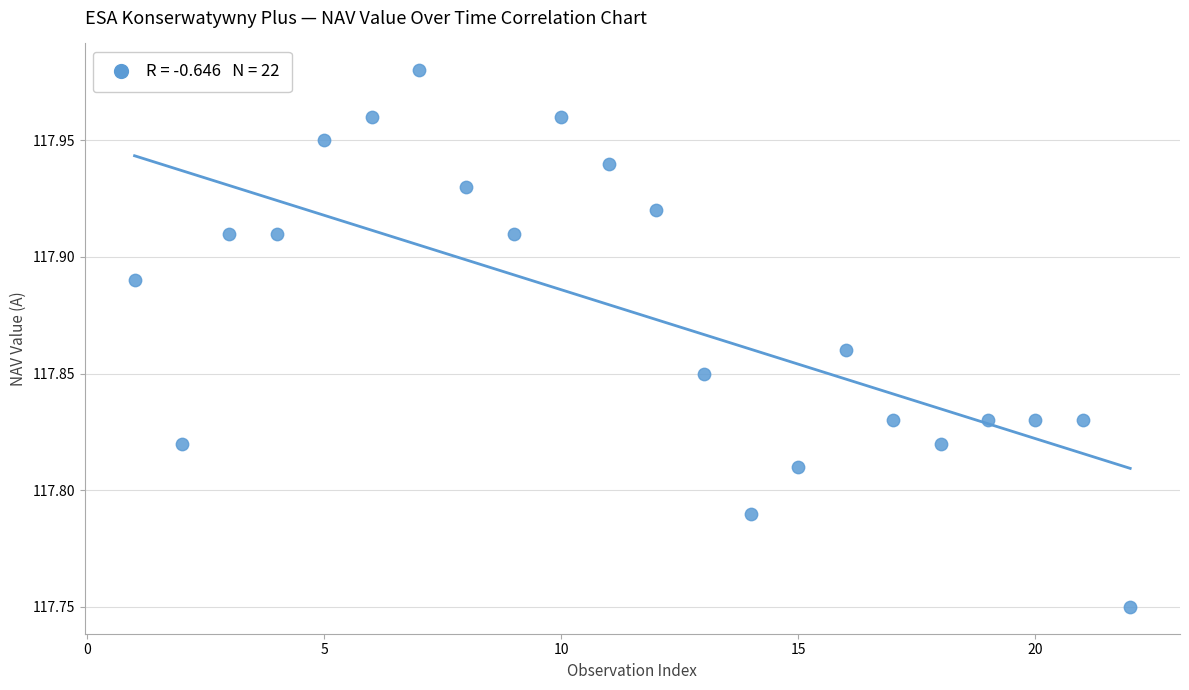

What is the range of X values (max minus min)?

21.0